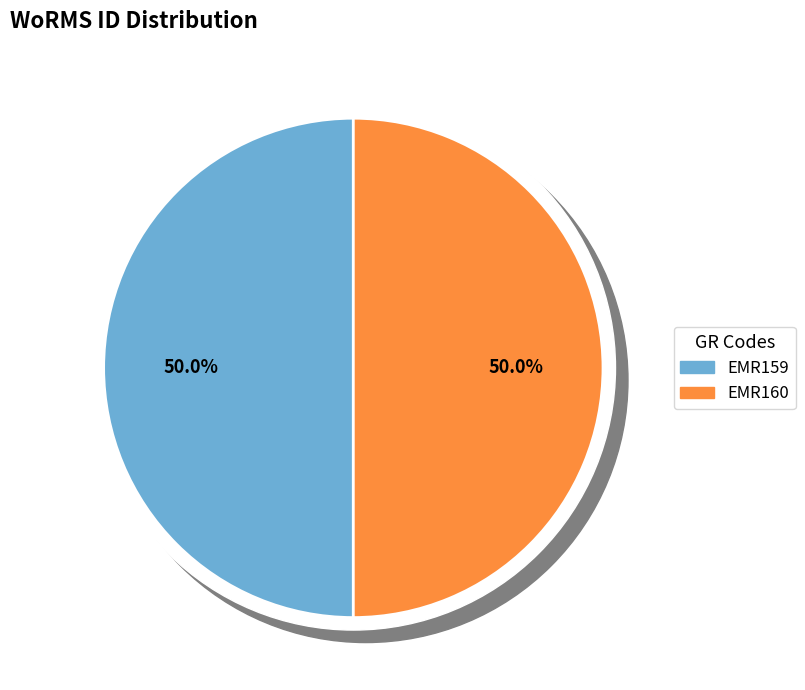

To the nearest percent, what is the combined percentage of EMR160 and EMR159?

100%